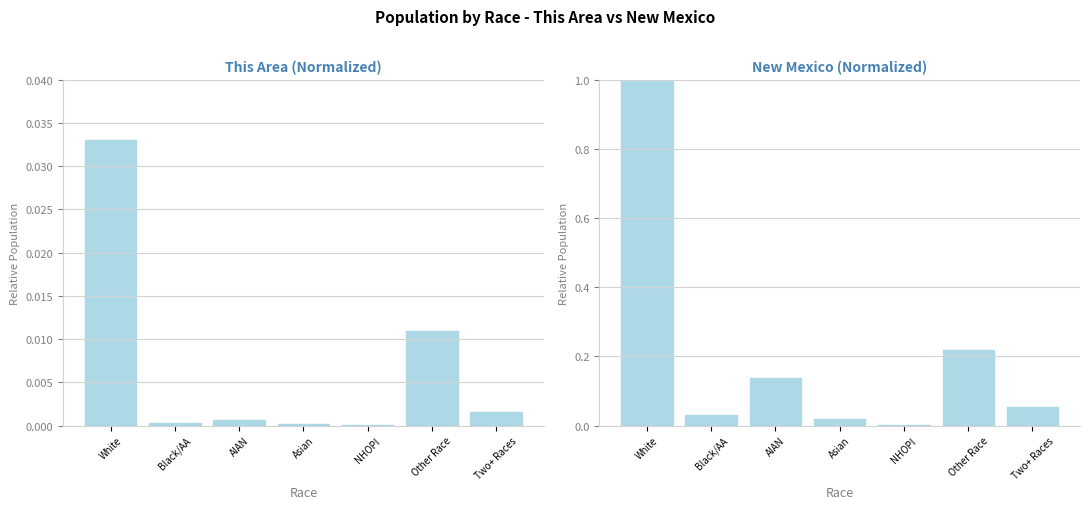

How many groups of bars are there?

7